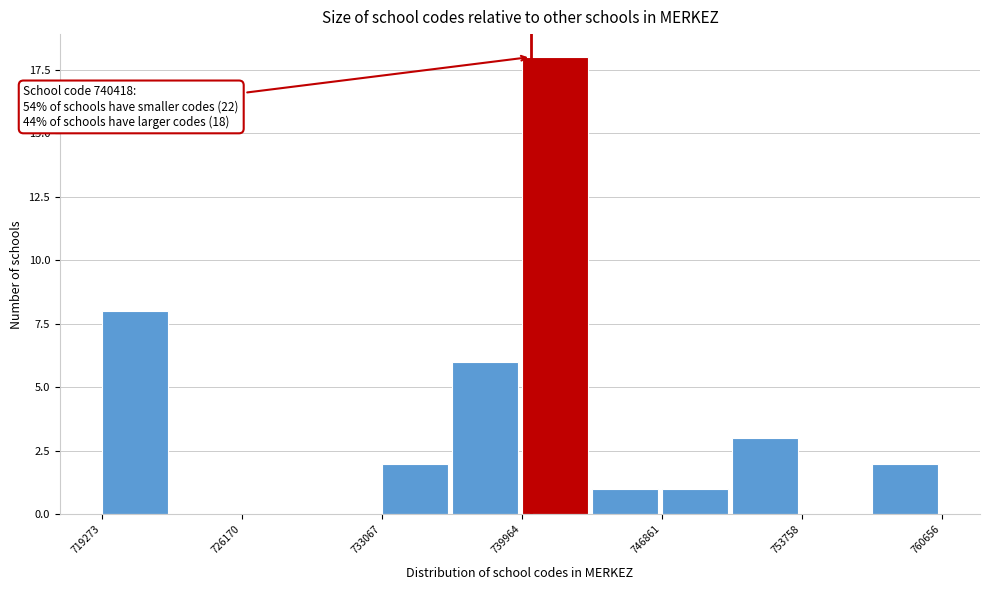

Read against the x-axis, roughly where is the centre of the tallest bar?

742000